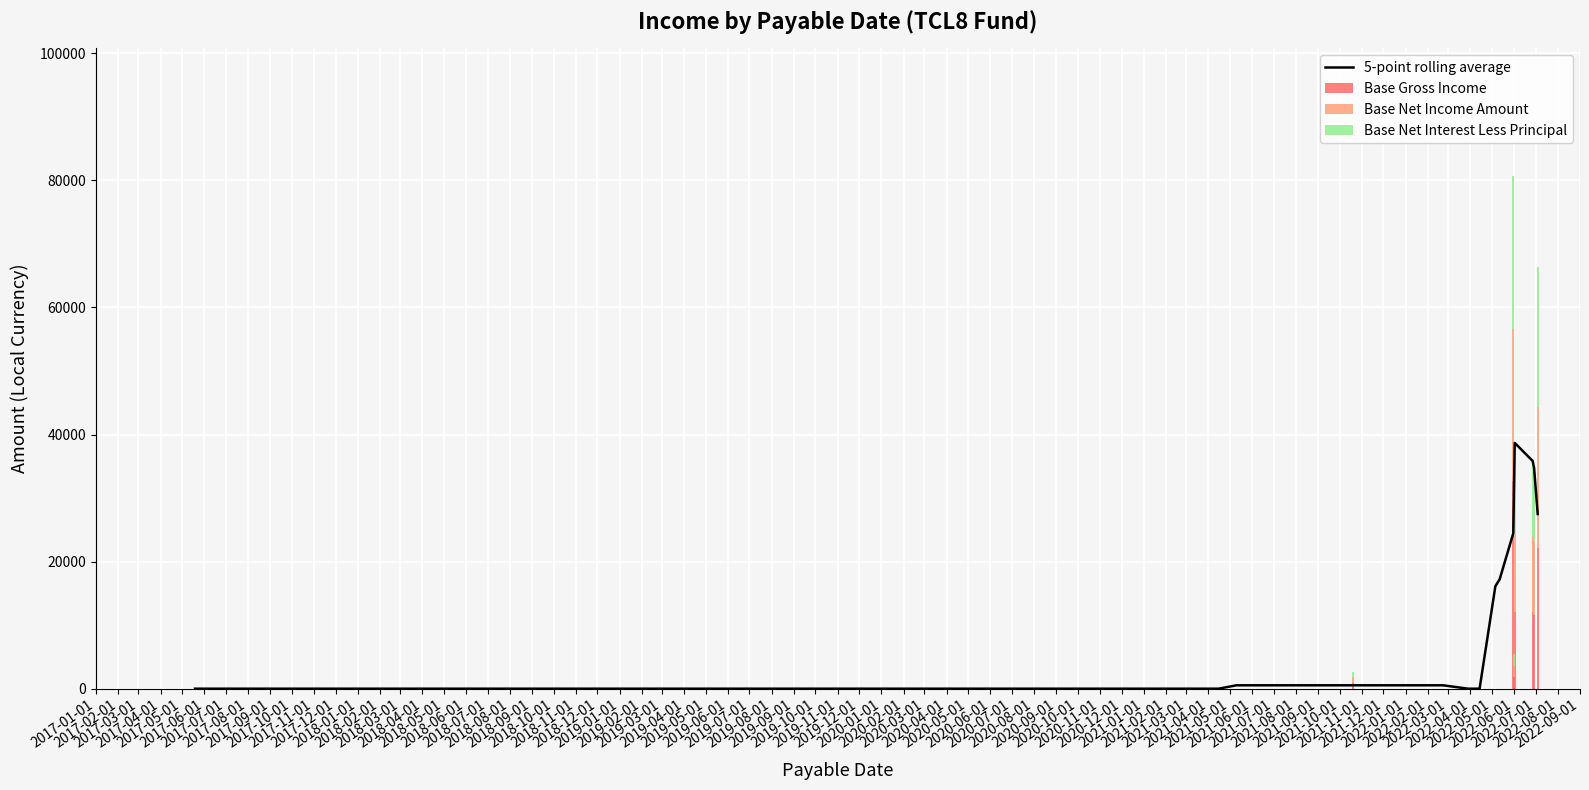

What is the difference between the maximum and second lowest values in the 5-point rolling average series?

38676.3